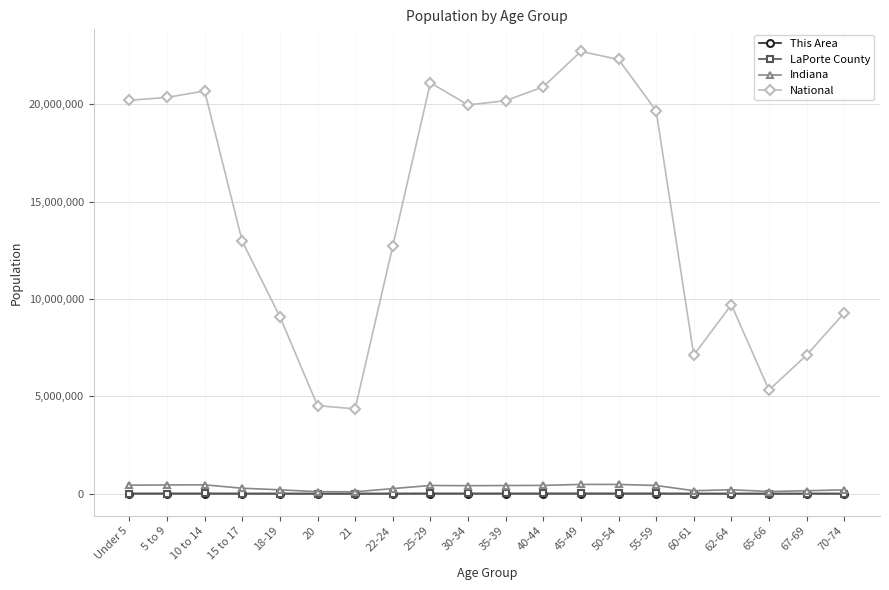

True or false: Indiana and National cross at least once.

False